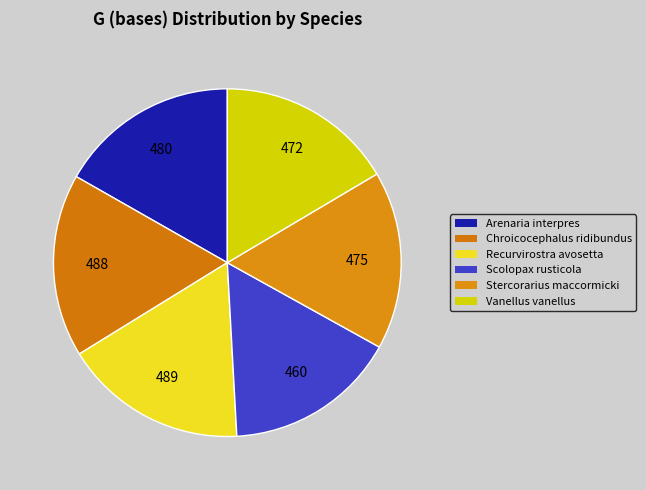

The Stercorarius maccormicki slice represents 17% of the pie. True or false?

True